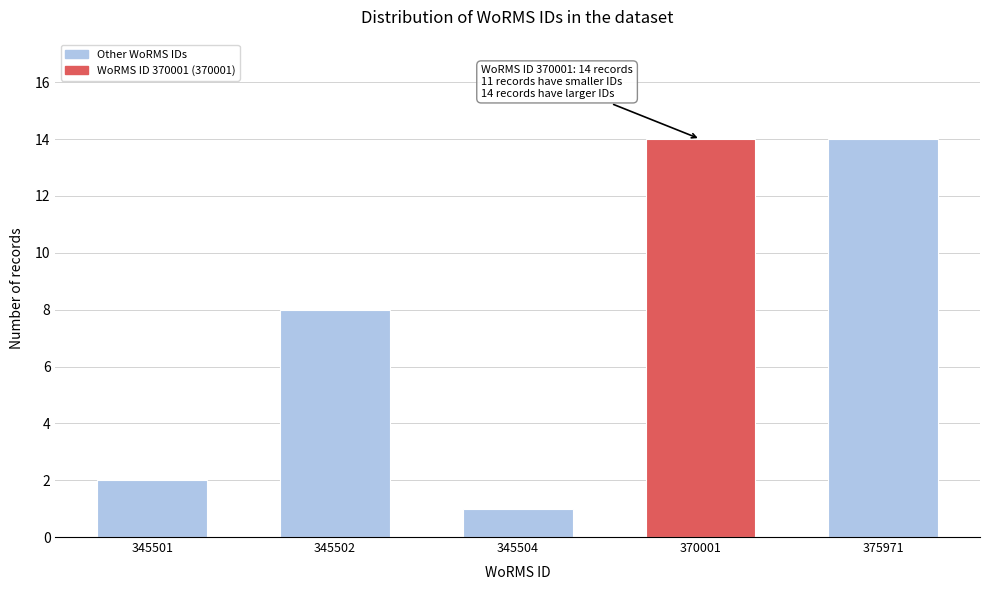

Reading right to left, what are all the values shown in this chart?

375971=14	370001=14	345504=1	345502=8	345501=2